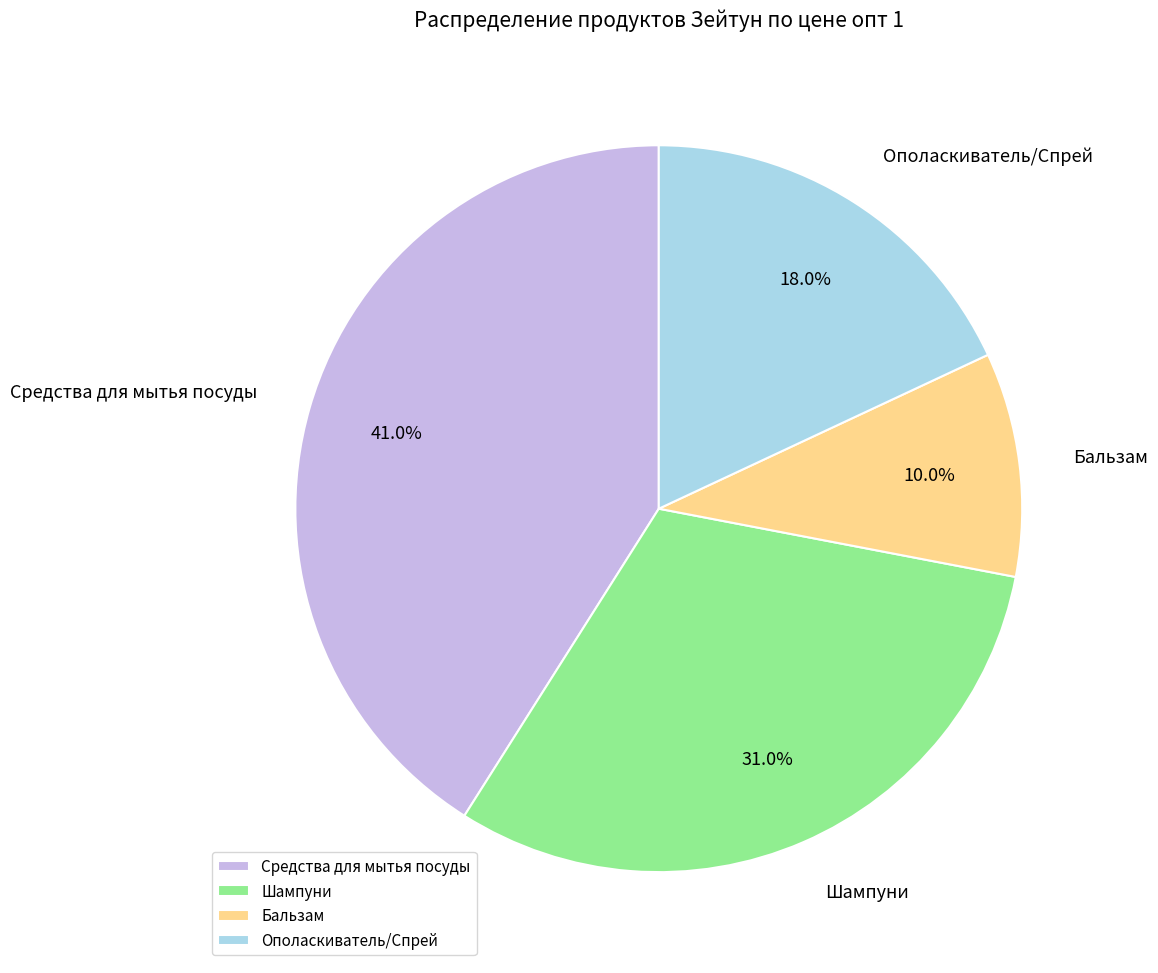

Approximately how many times larger is the value at Средства для мытья посуды compared to Шампуни?

1.3